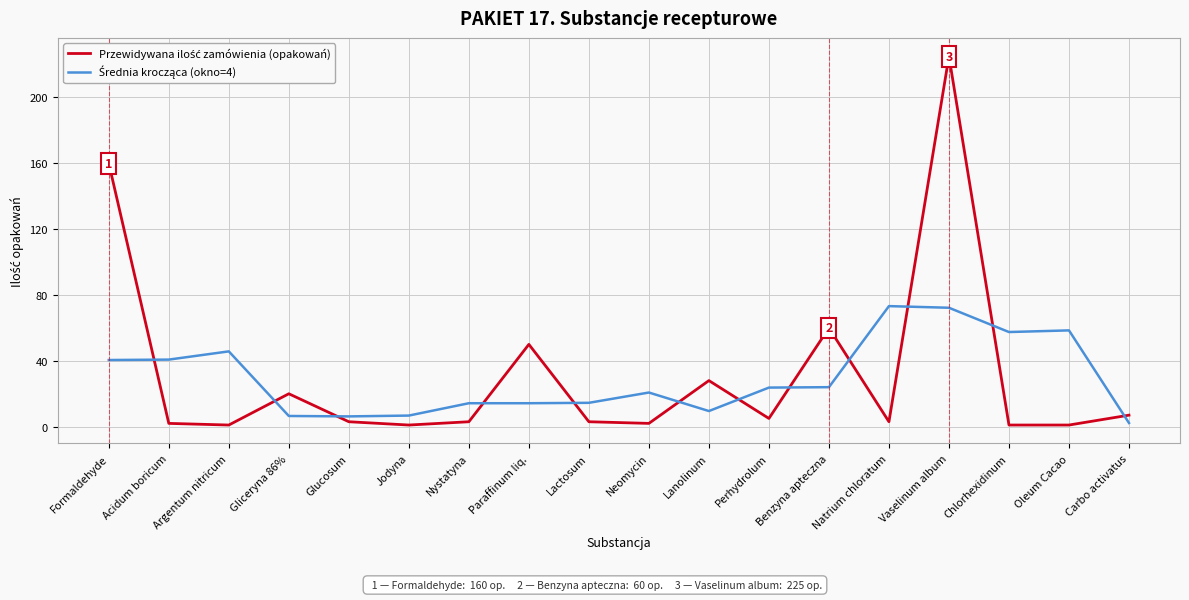

What position from the right is Perhydrolum?

7